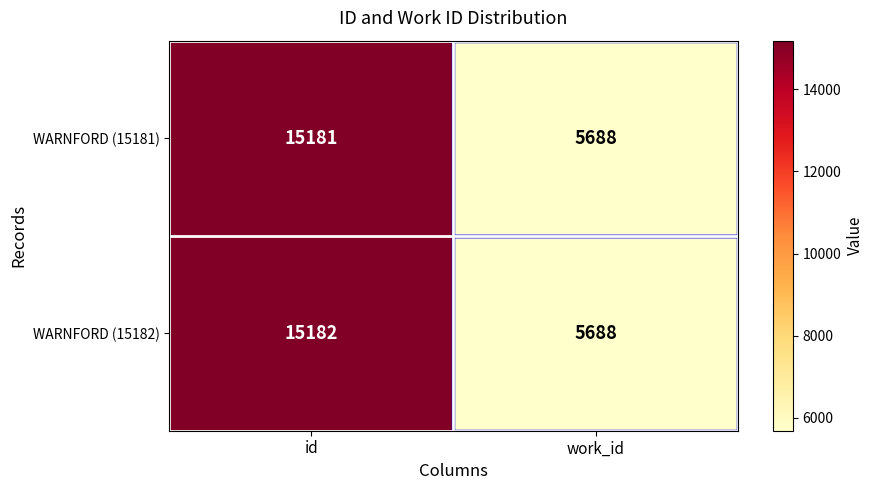

What is the sum of the WARNFORD (15182) values at id and work_id?

20870